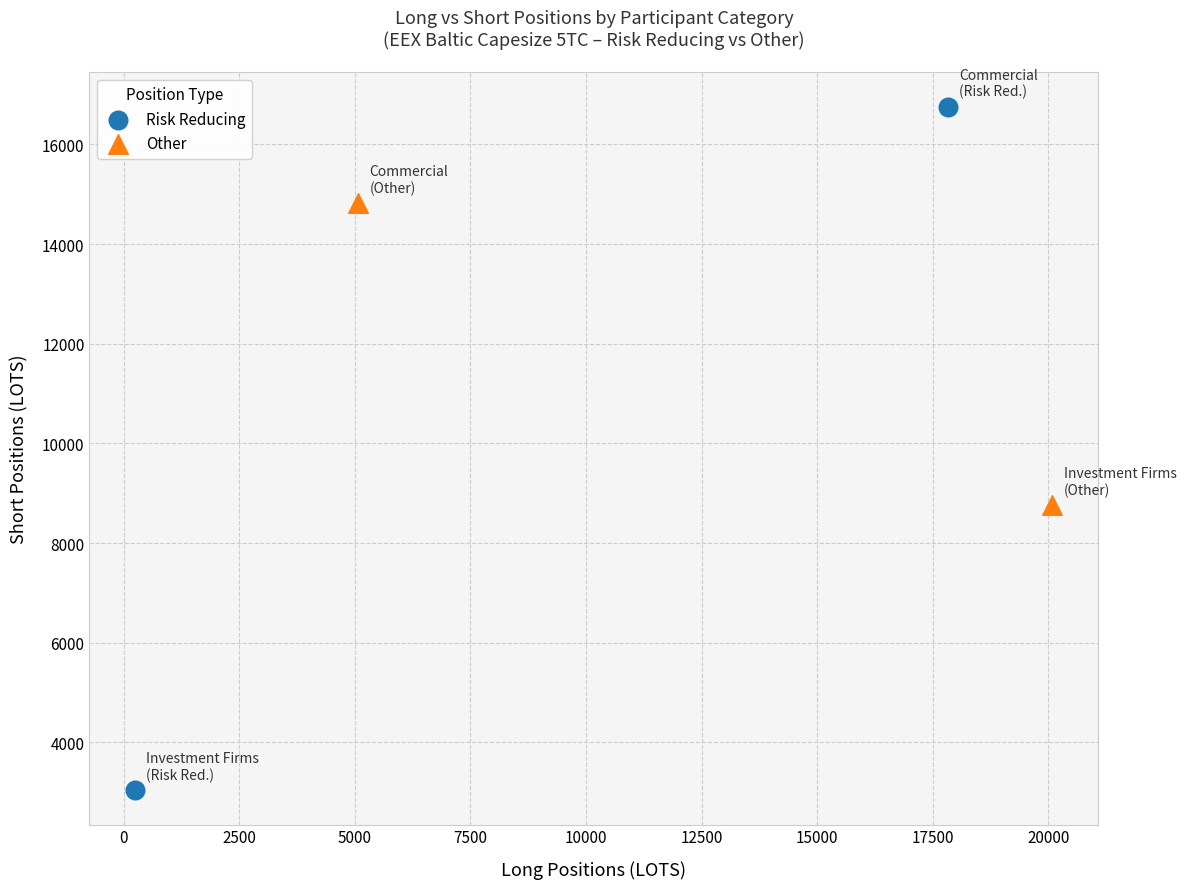

Which series contains the highest Y value?

Risk Reducing